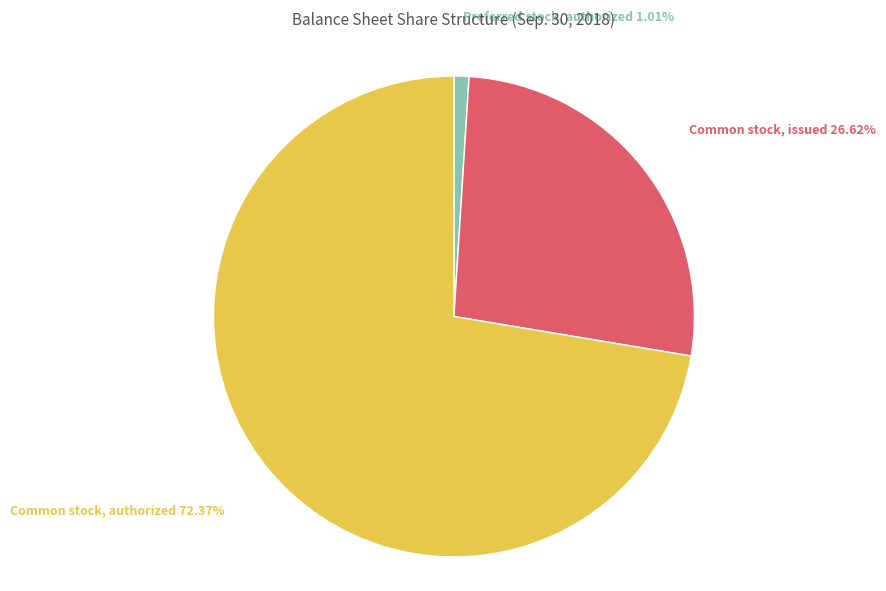

Count the number of slices in the pie.

3